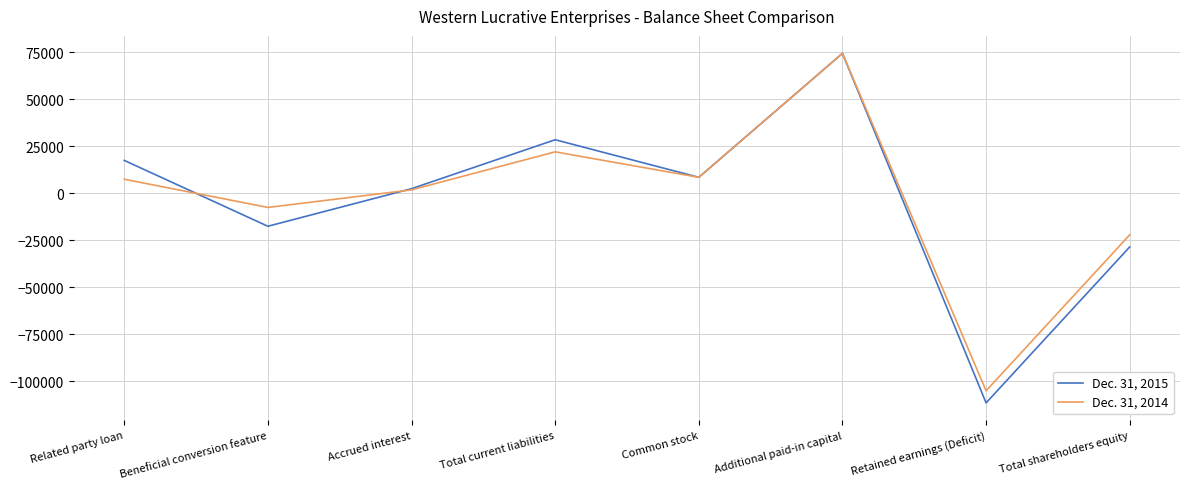

How many values in Dec. 31, 2015 are above zero?

5